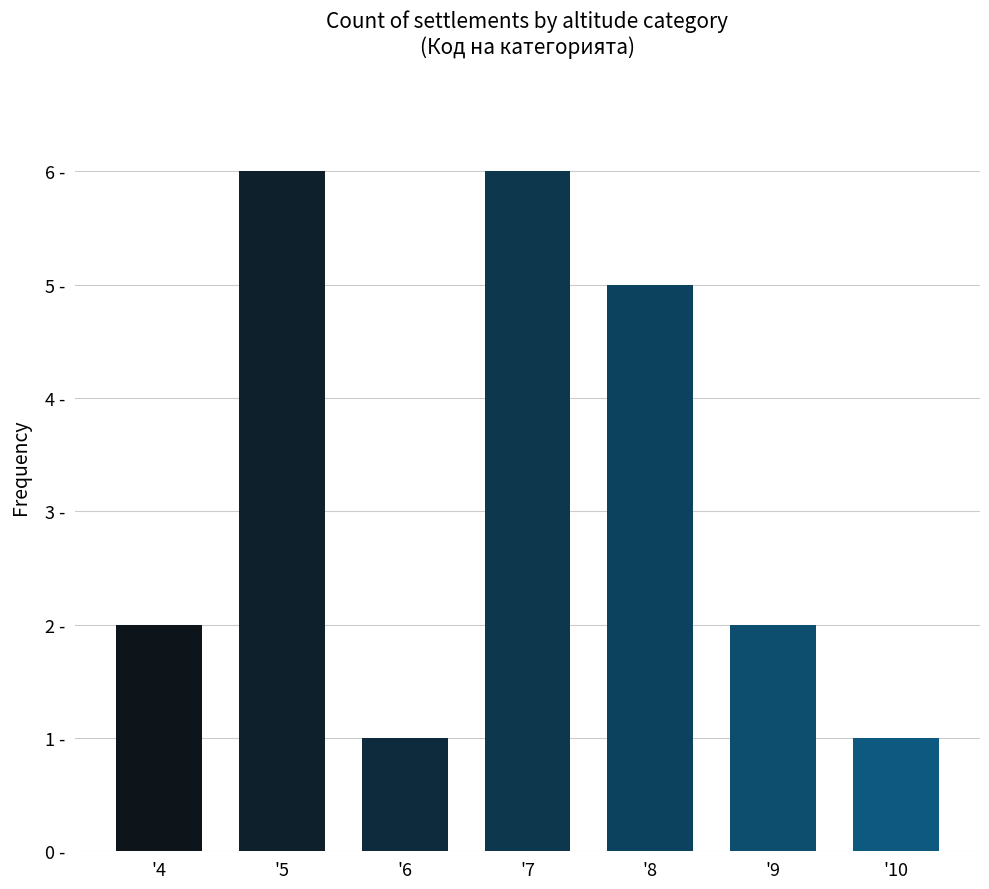

Reading right to left, transcribe all the data shown in this chart.

'10=1	'9=2	'8=5	'7=6	'6=1	'5=6	'4=2